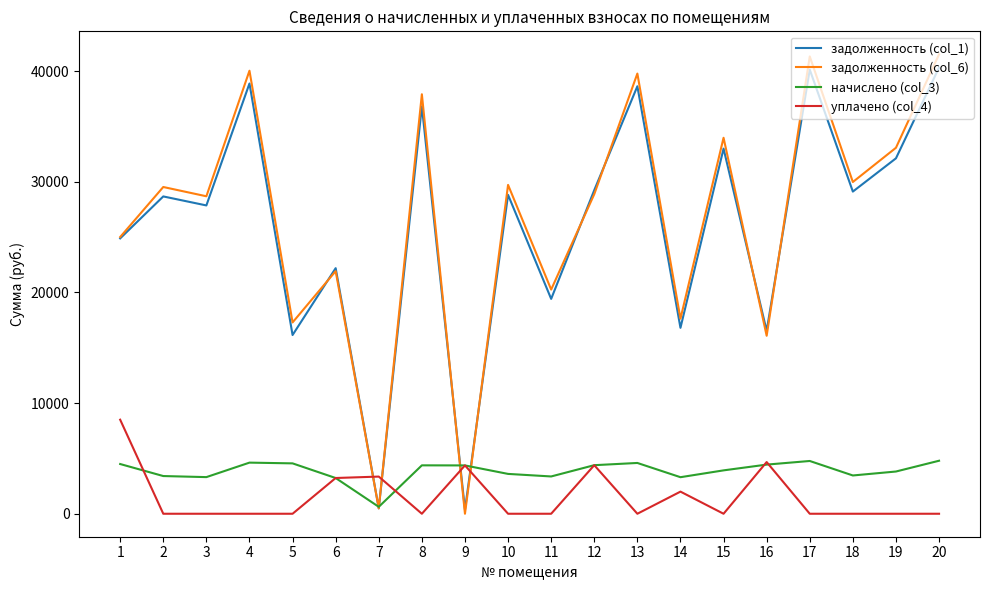

True or false: уплачено (col_4) and задолженность (col_6) intersect in this chart.

True